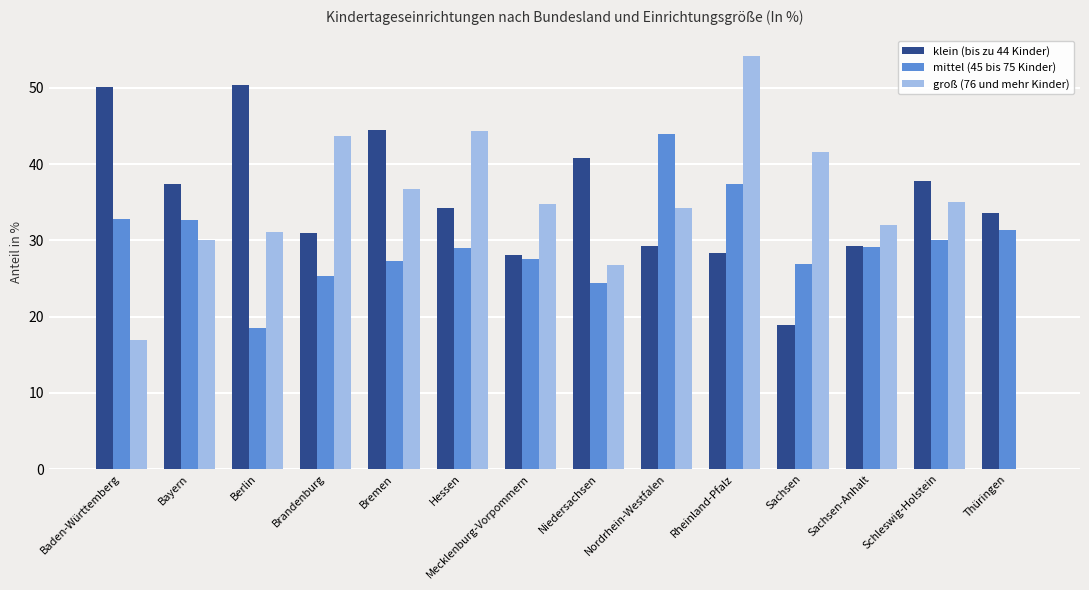

Are the bars grouped side by side (vs. stacked)?

Yes